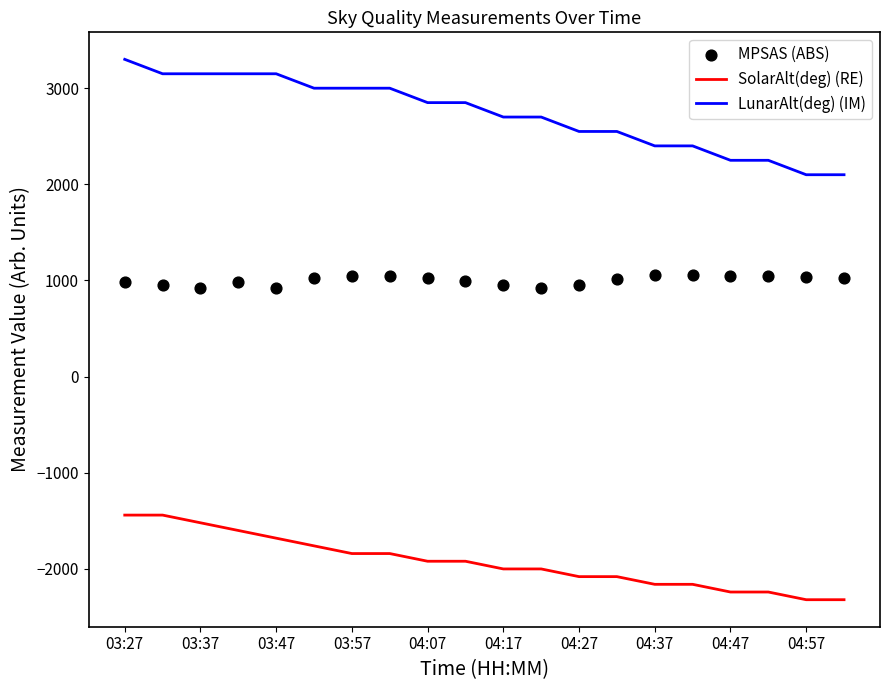

Which category has the highest value in the LunarAlt(deg) (IM) series?

03:27